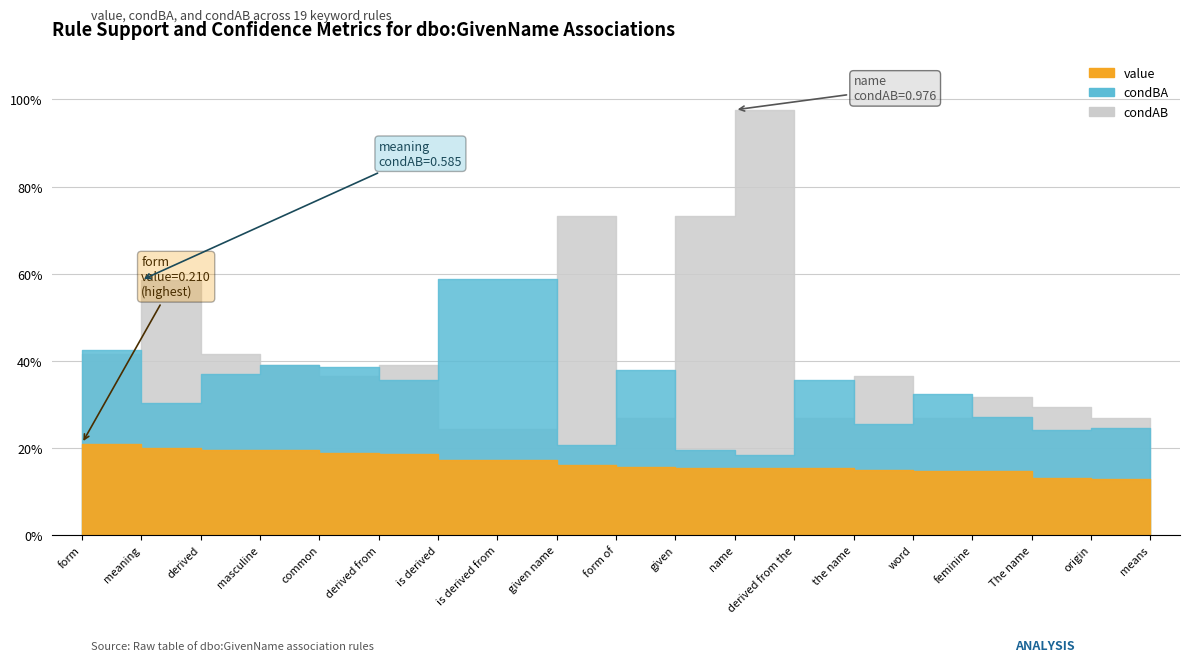

True or false: value and condAB intersect in this chart.

False